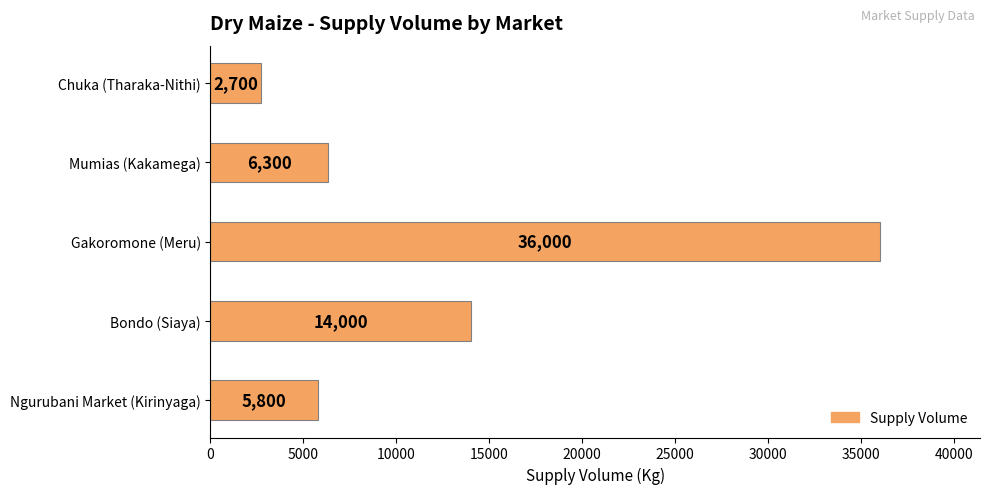

Where is the data nearest to the value 19350?

Bondo (Siaya)